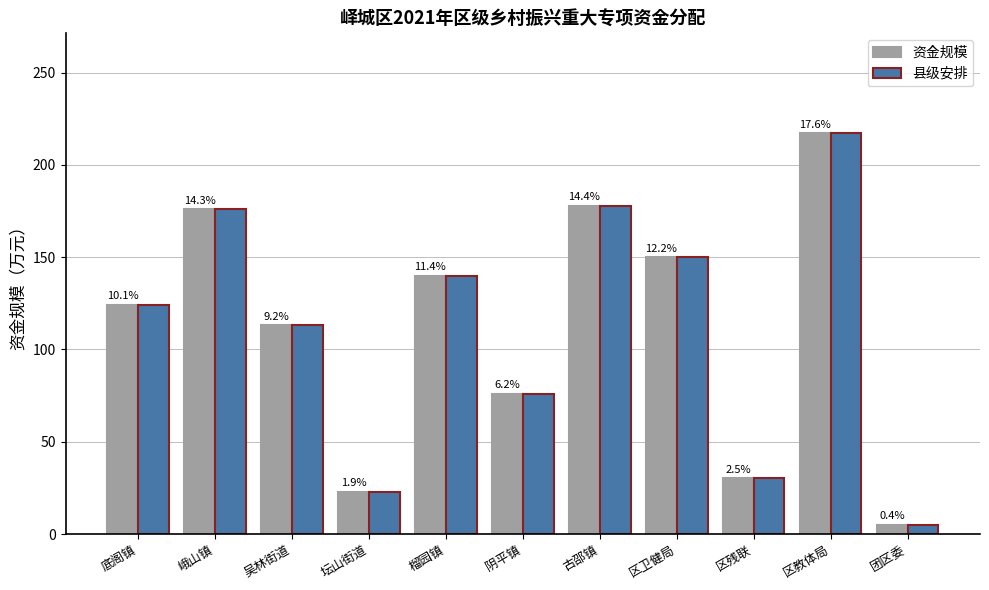

What is the approximate value of 资金规模 at 吴林街道?

113.0